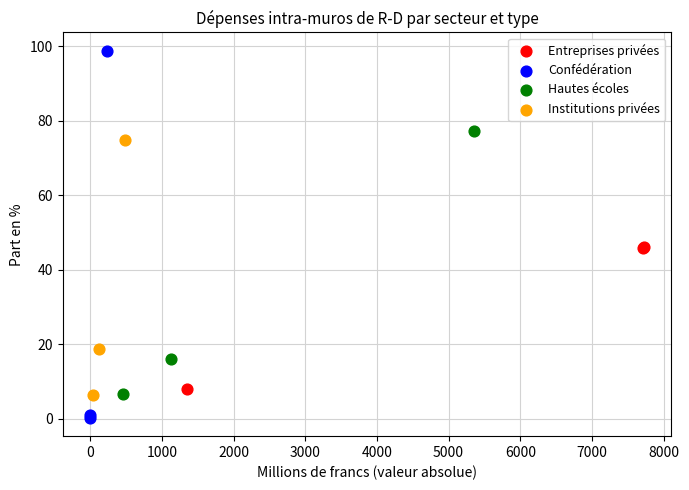

Which series has the largest Y range (max minus min)?

Confédération